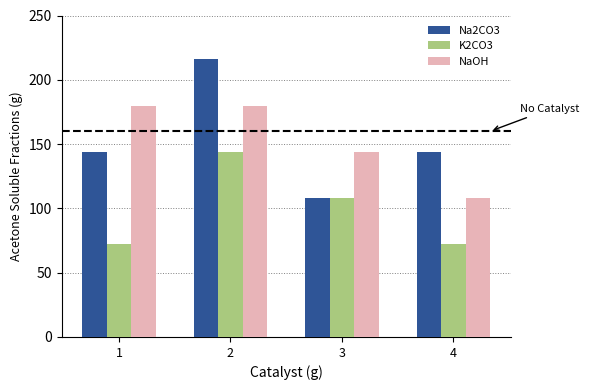

True or false: NaOH has a value of 144 at 3.

True